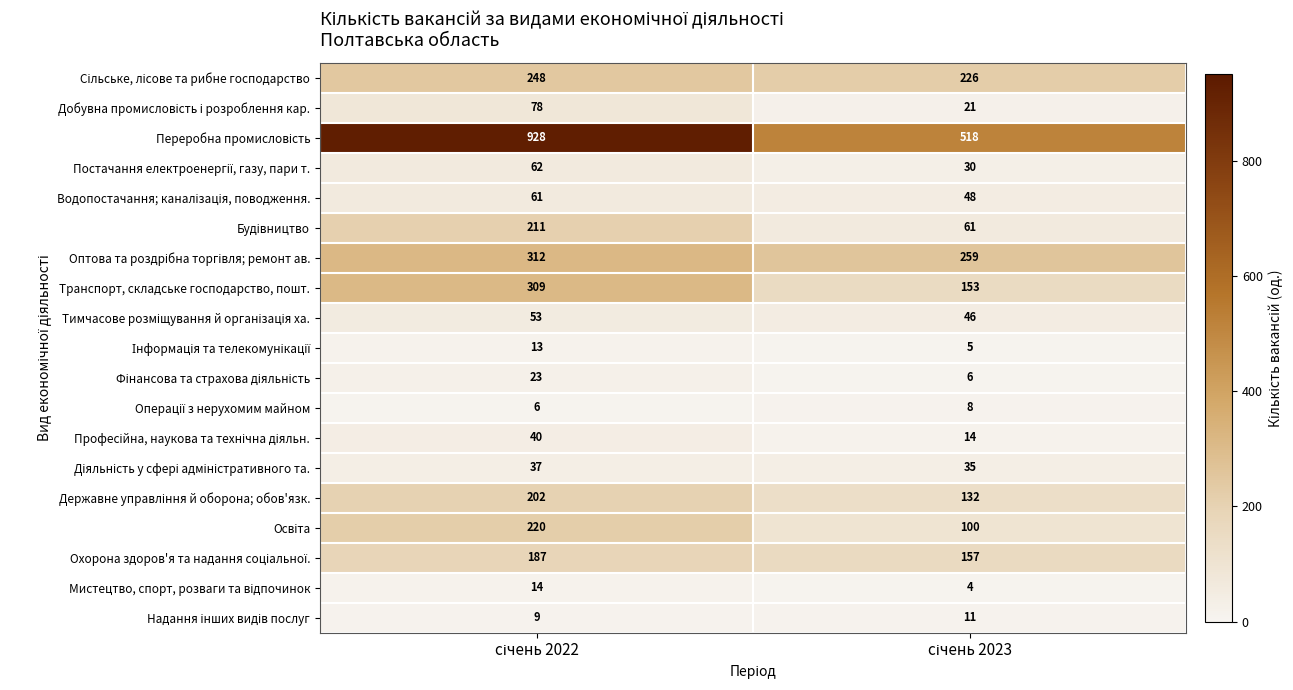

What is the lowest value of the Транспорт, складське господарство, пошт. series?

153